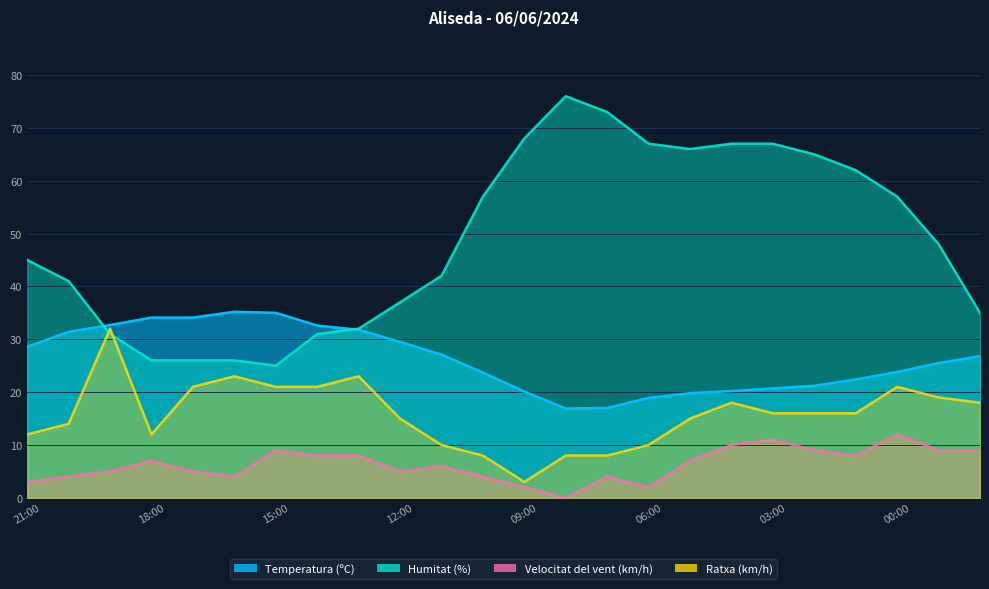

How many values in the Velocitat del vent (km/h) series exceed 7?

10